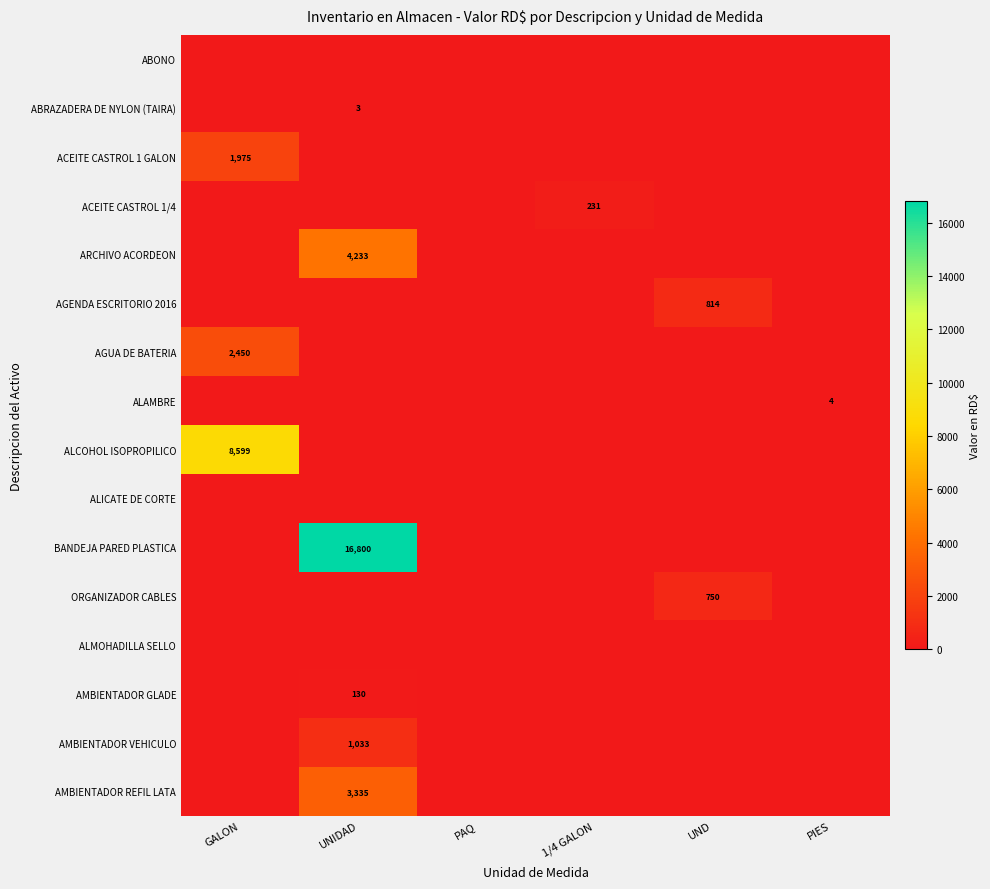

The ALICATE DE CORTE series shows 0.0 at GALON. True or false?

True